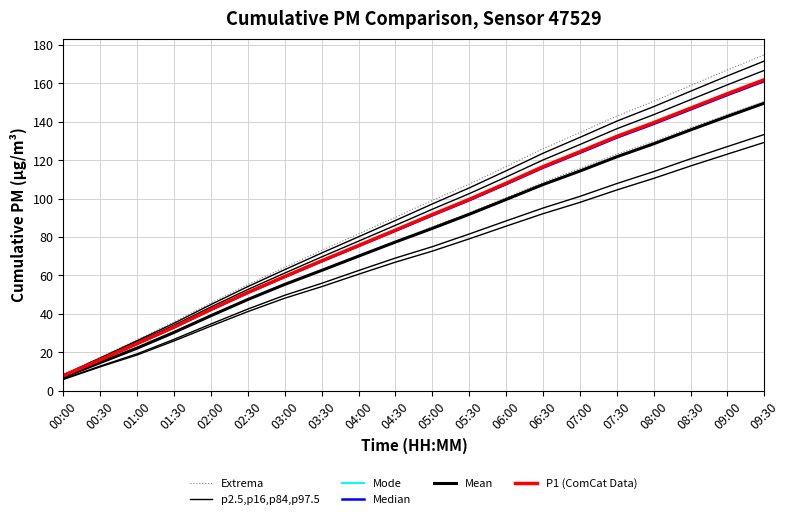

What is the total value across all series at 06:30?

706.1